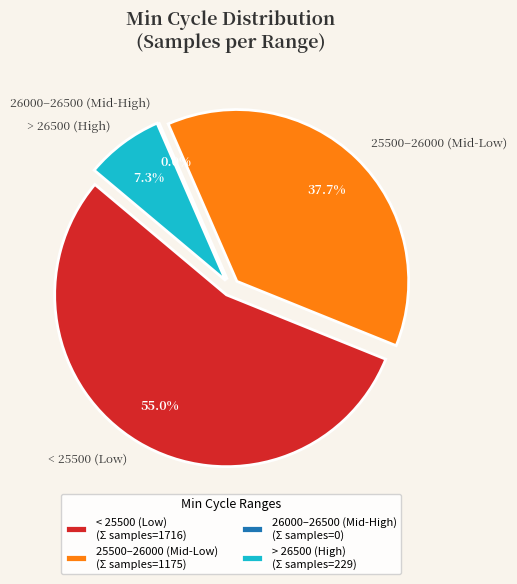

True or false: 25271 accounts for 14% of the total.

False